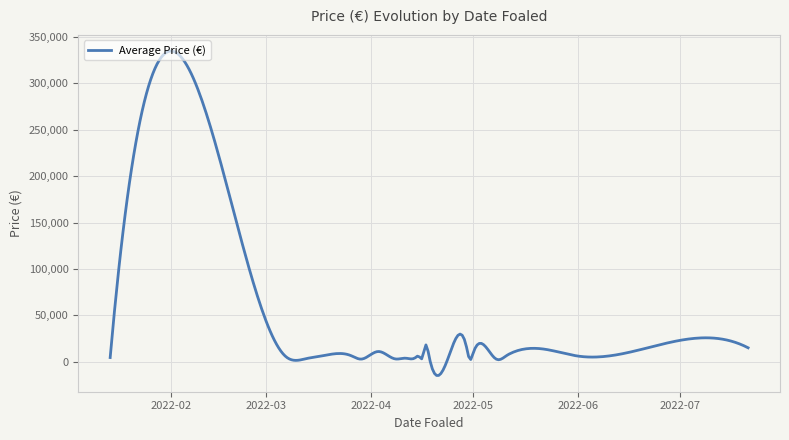

What is the maximum value shown in the chart?

334723.6